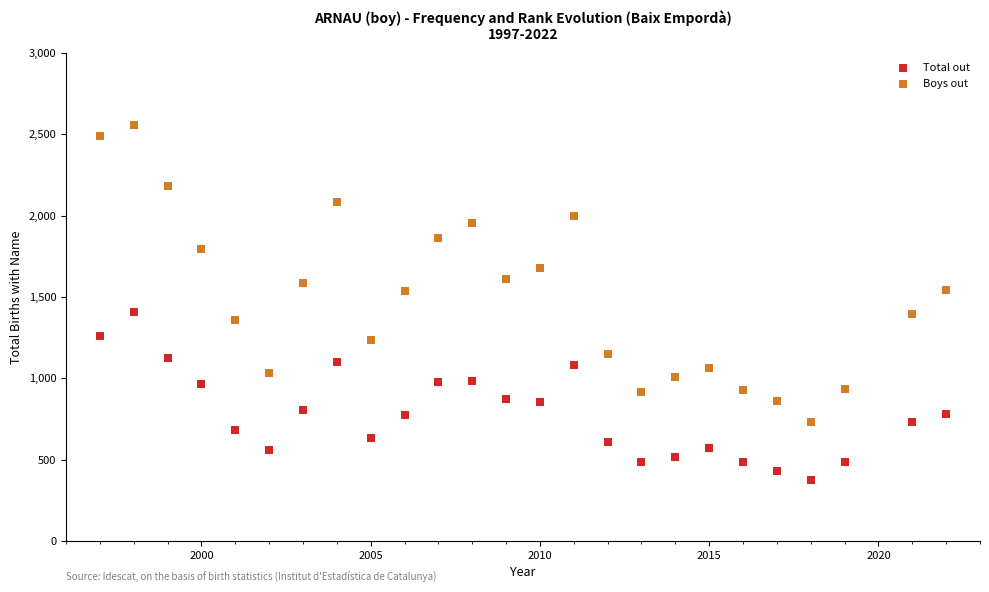

Which series reaches the maximum Y coordinate?

Boys out